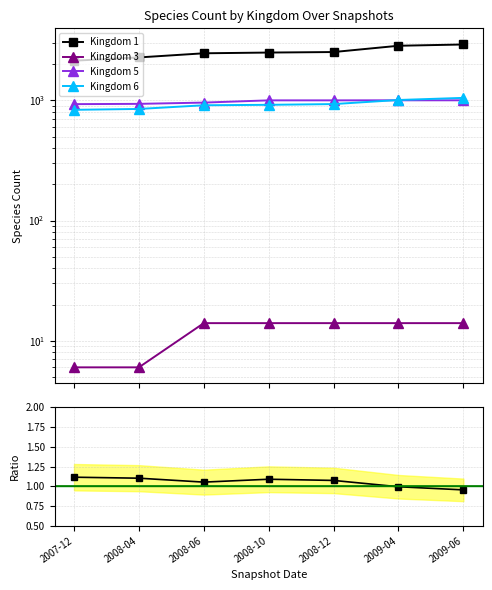

Is this an area chart (filled region under the line)?

No